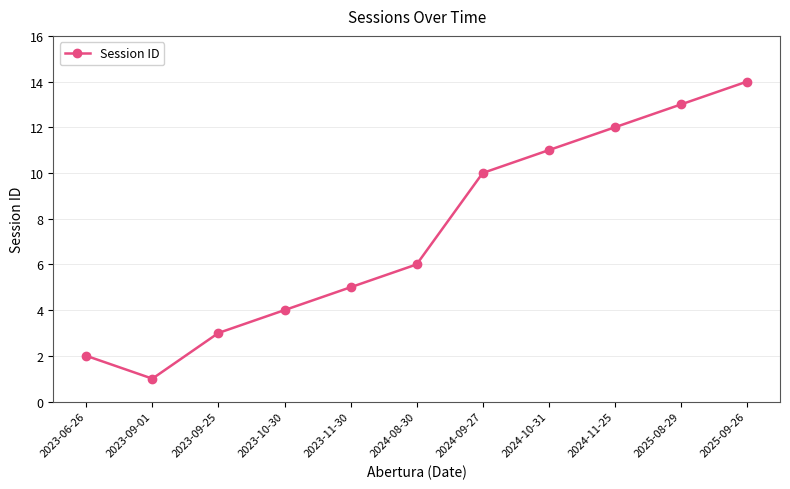

What is the ratio of the value at 2023-10-30 to the value at 2024-08-30?

0.7